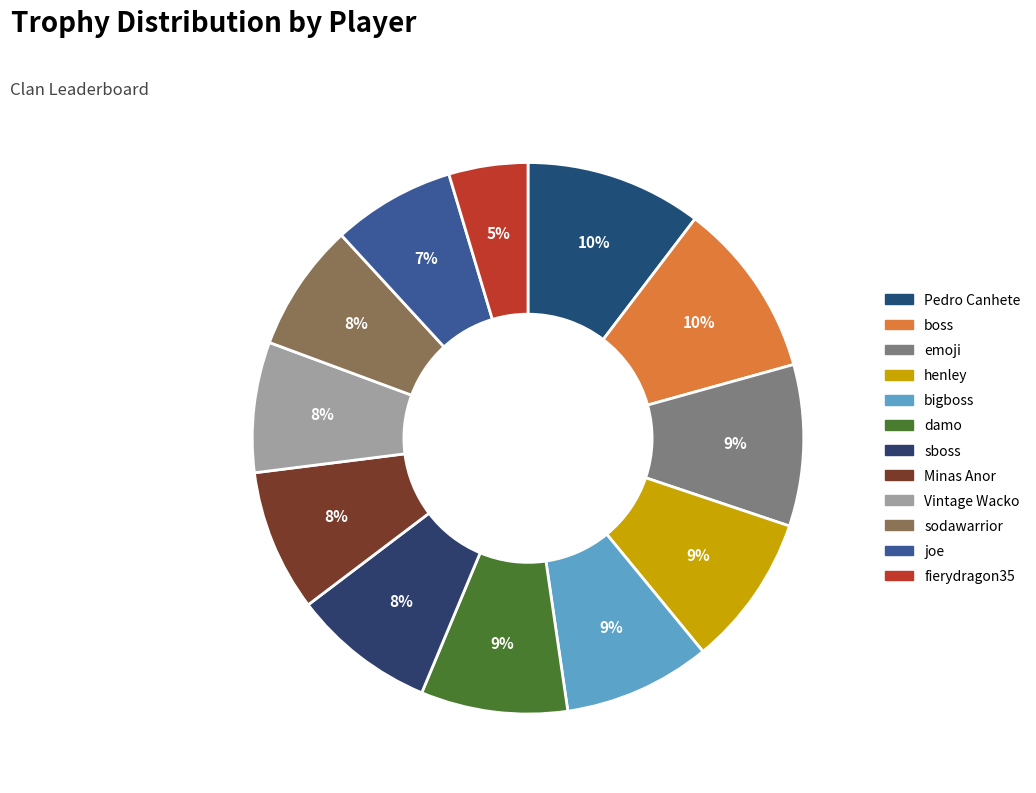

Do fierydragon35 and boss together represent more than half of the pie?

No